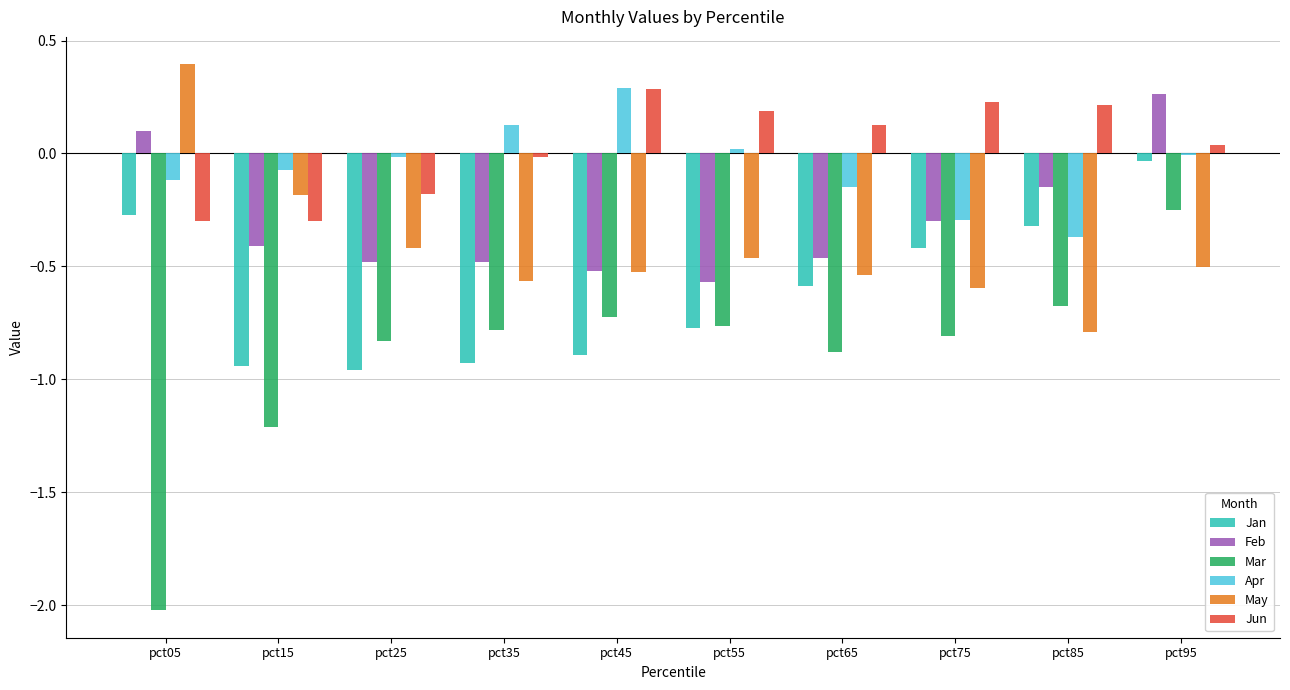

At which label does May reach its minimum?

pct85